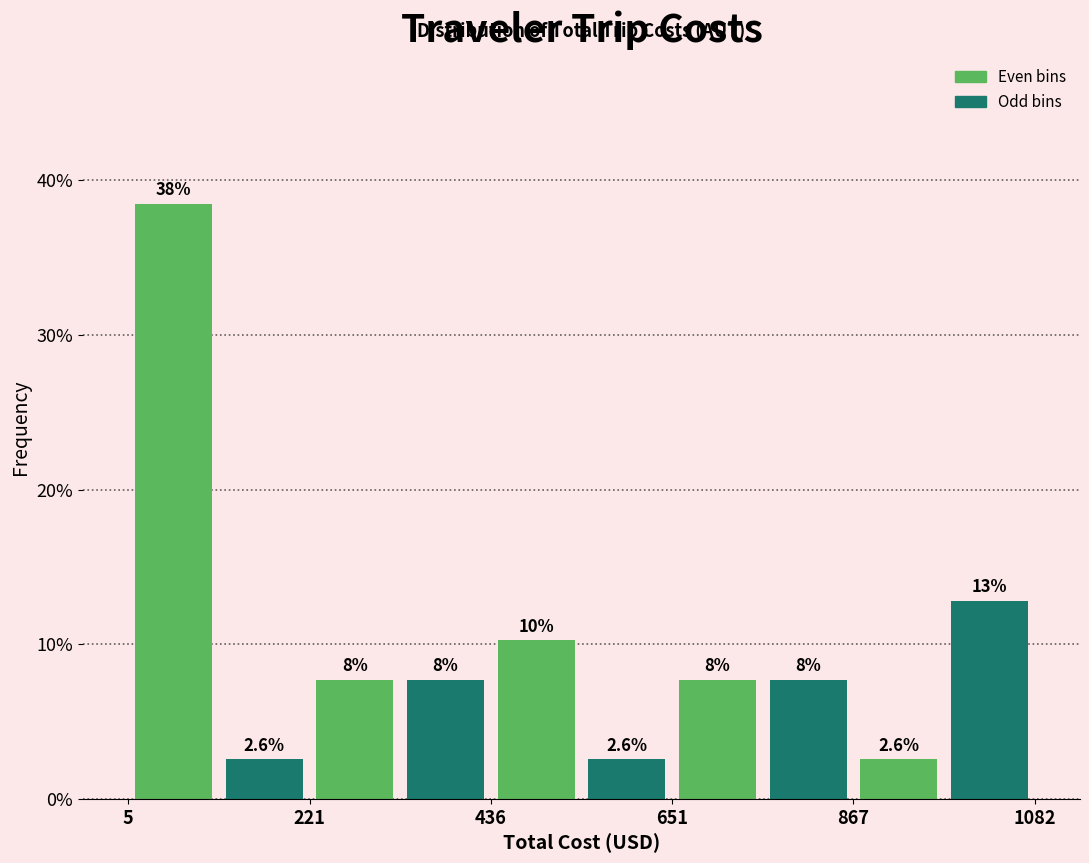

Read against the x-axis, roughly where is the centre of the tallest bar?

50